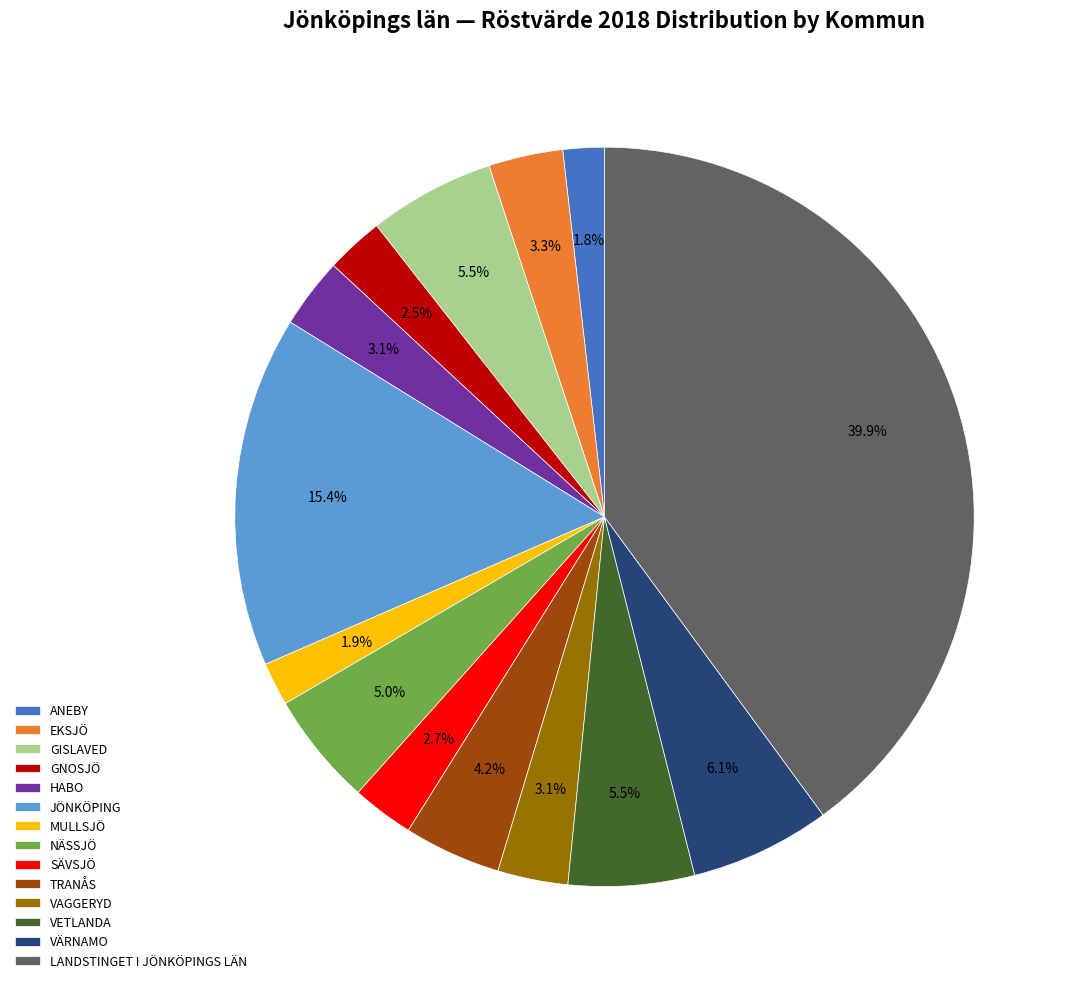

Between EKSJÖ and GNOSJÖ, which is larger?

EKSJÖ